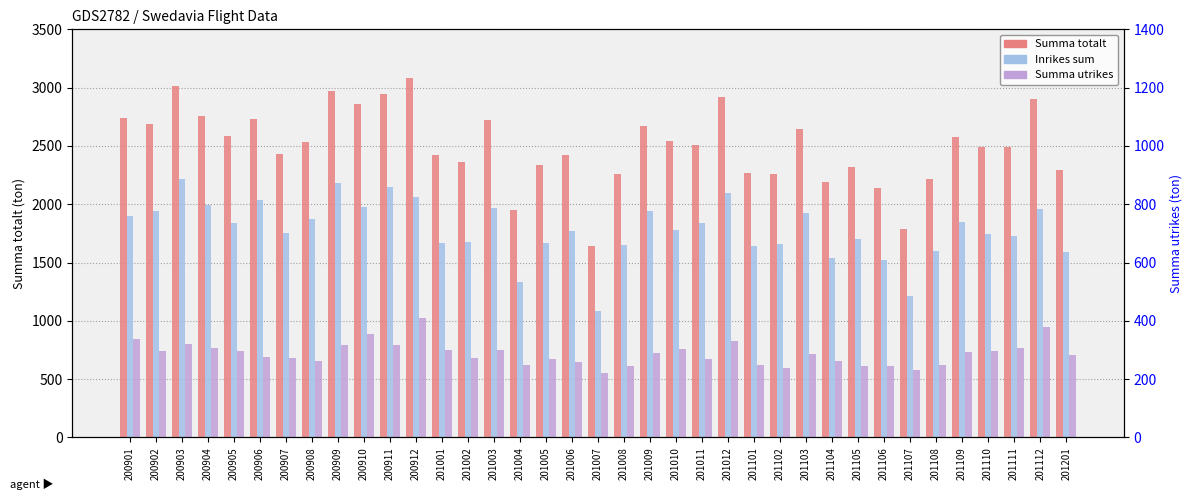

At how many categories does at least one series exceed 2159?

33